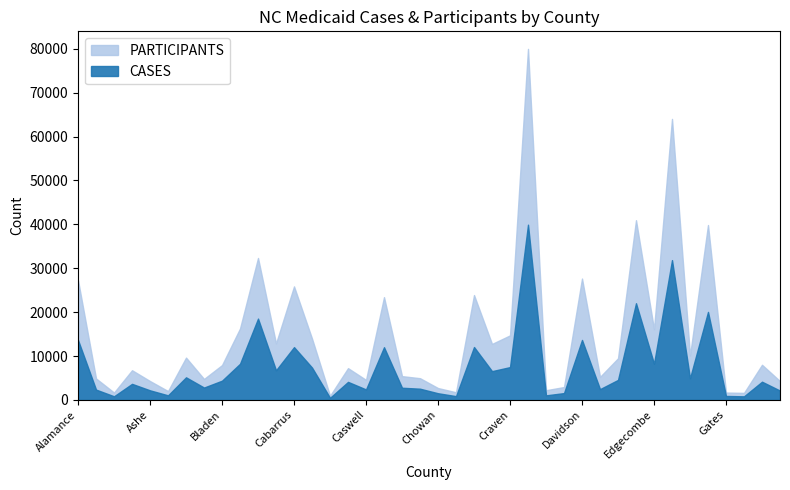

Where is CASES nearest to the value 20196?

Gaston